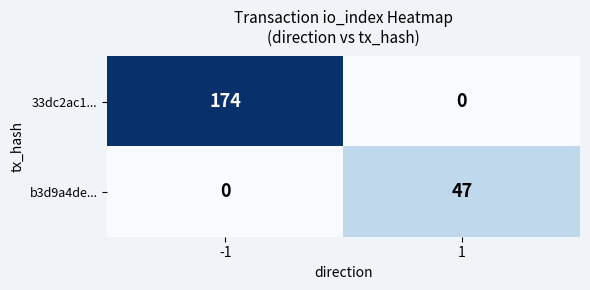

Between -1 and 1, which series saw the biggest shift?

33dc2ac1...